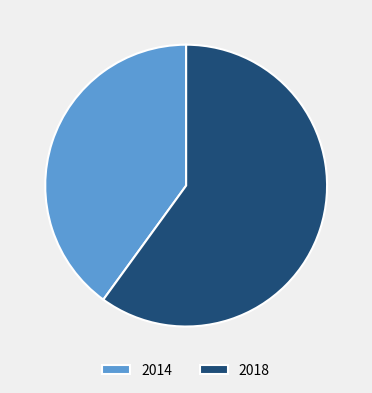

What is the smallest slice in the pie chart?

2014